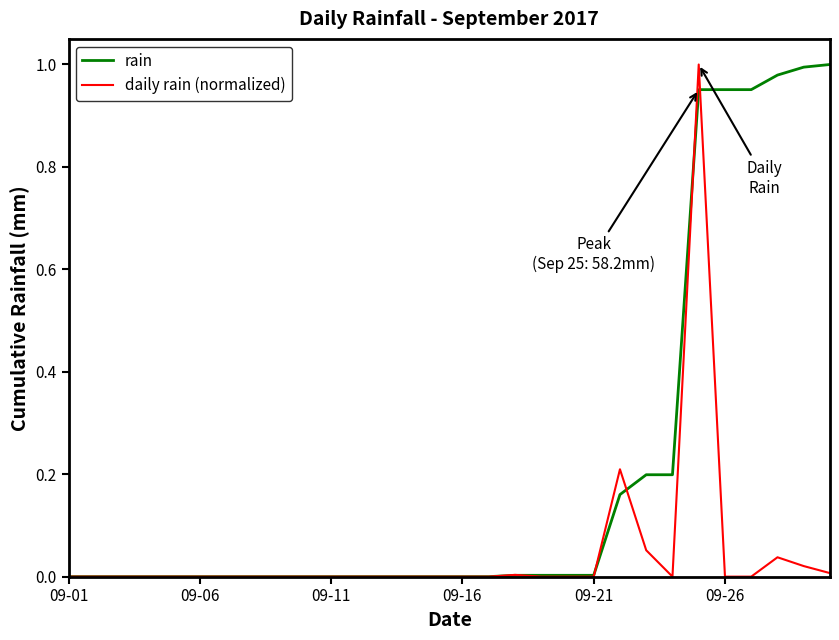

Which series has the largest total across all categories?

rain